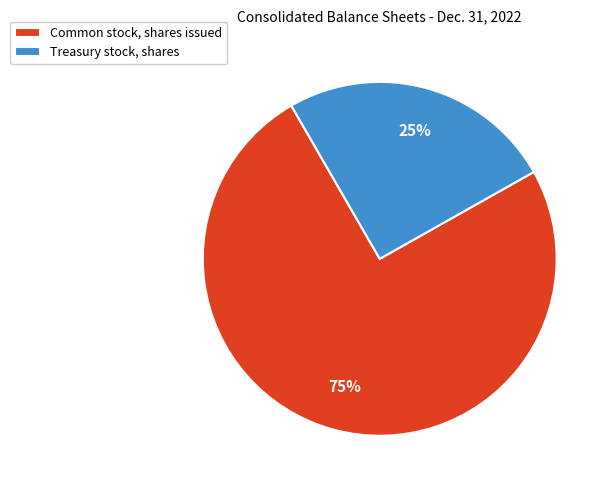

To the nearest percent, what is the combined percentage of Treasury stock, shares and Common stock, shares issued?

100%